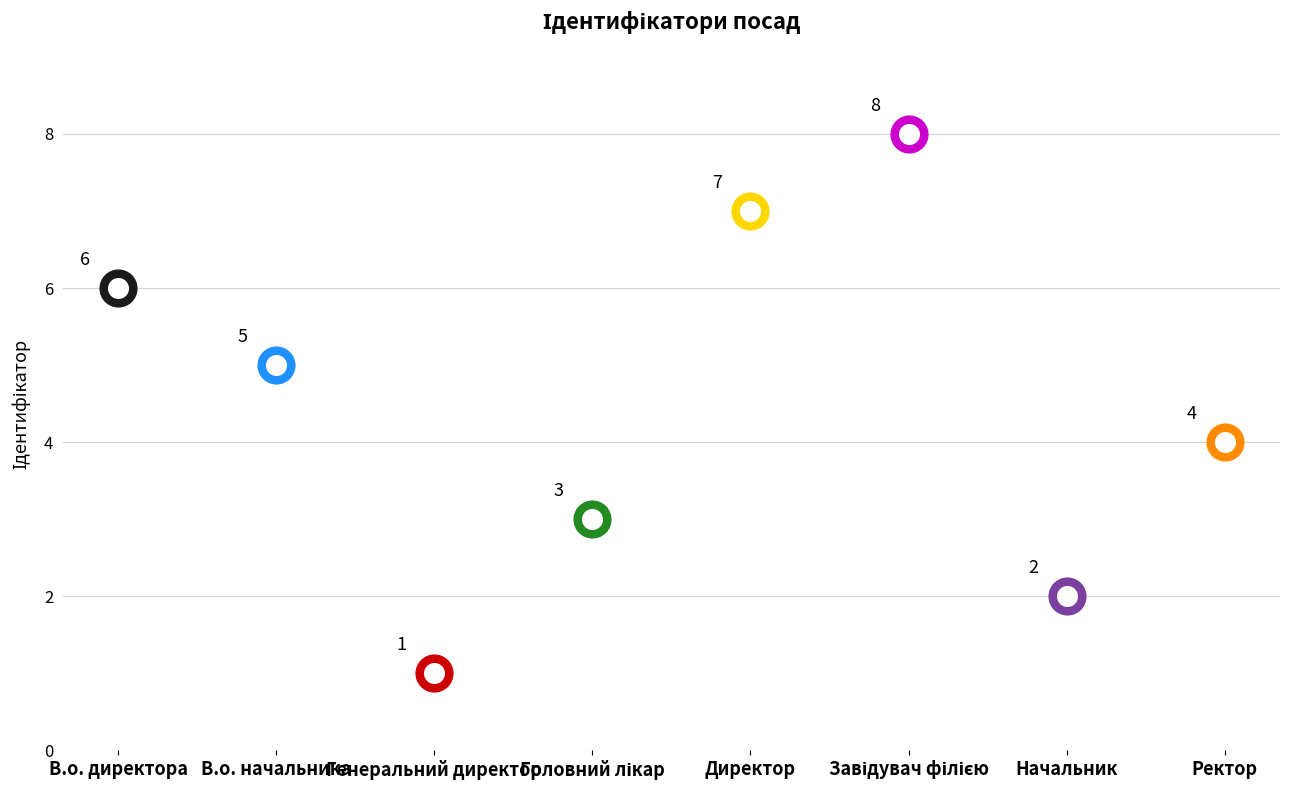

Between В.о. директора and Ректор, which is larger?

В.о. директора